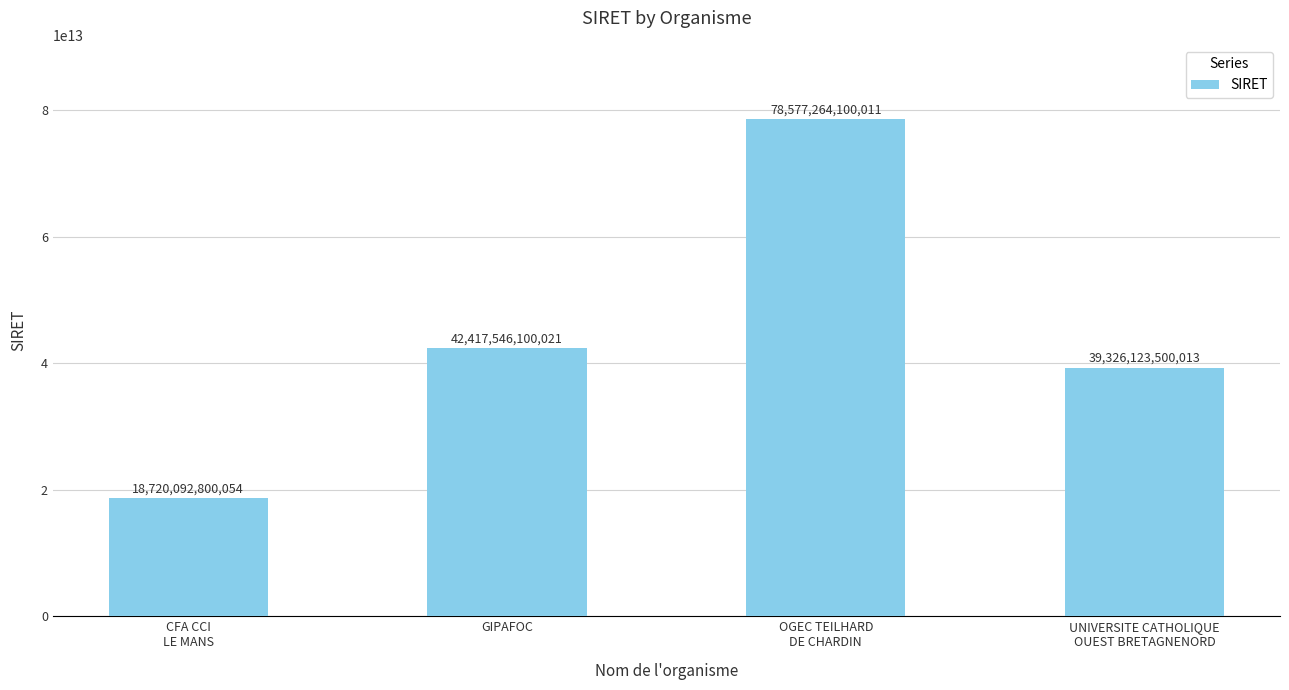

Rank the categories by value from highest to lowest.

OGEC TEILHARD
DE CHARDIN, GIPAFOC, UNIVERSITE CATHOLIQUE
OUEST BRETAGNENORD, CFA CCI
LE MANS